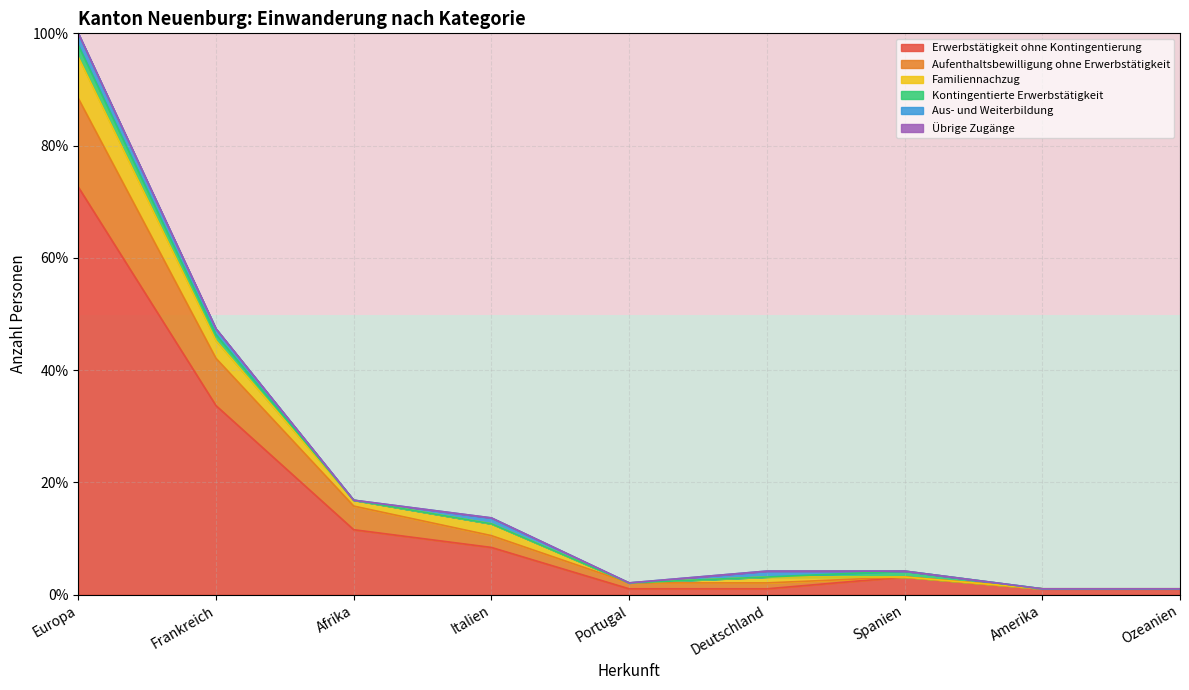

At which label does Erwerbstätigkeit ohne Kontingentierung reach its peak?

Europa